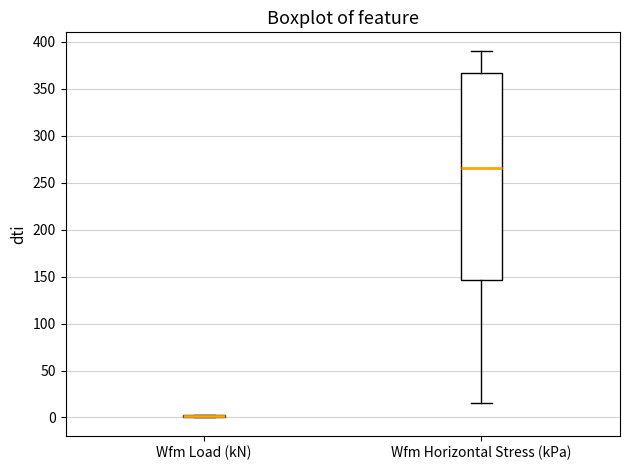

Comparing the boxes themselves (not the whiskers), which one is the tallest?

Wfm Horizontal Stress (kPa)